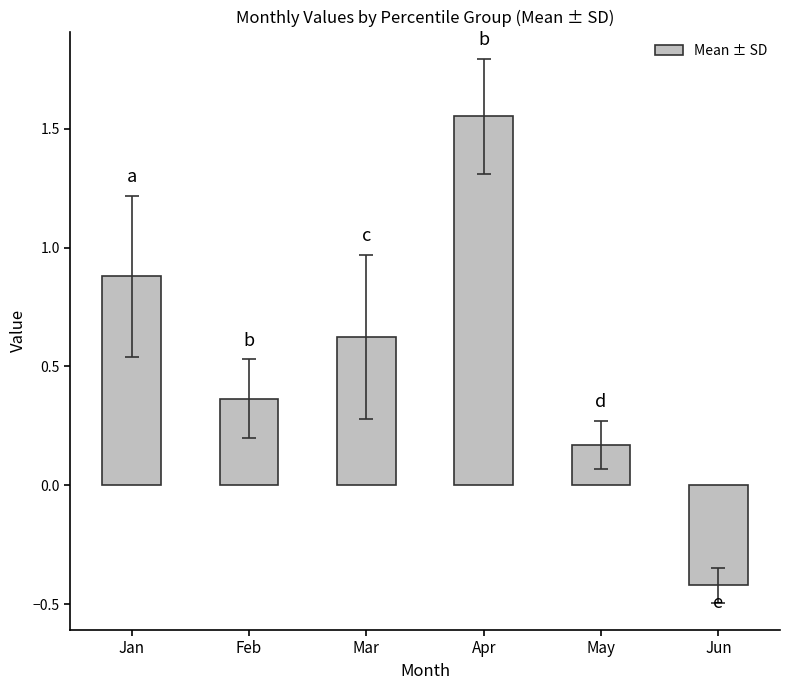

Which label corresponds to the smallest value in the chart?

Jun